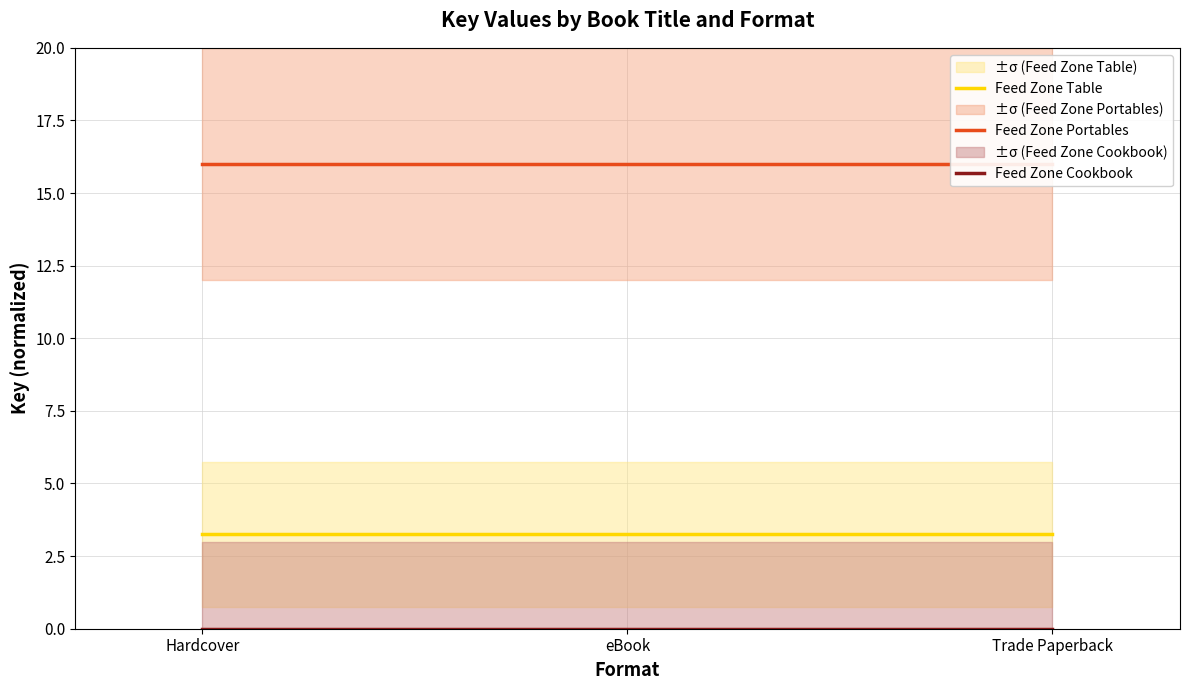

Rank the series by their average value, from highest to lowest.

Feed Zone Portables, Feed Zone Table, Feed Zone Cookbook